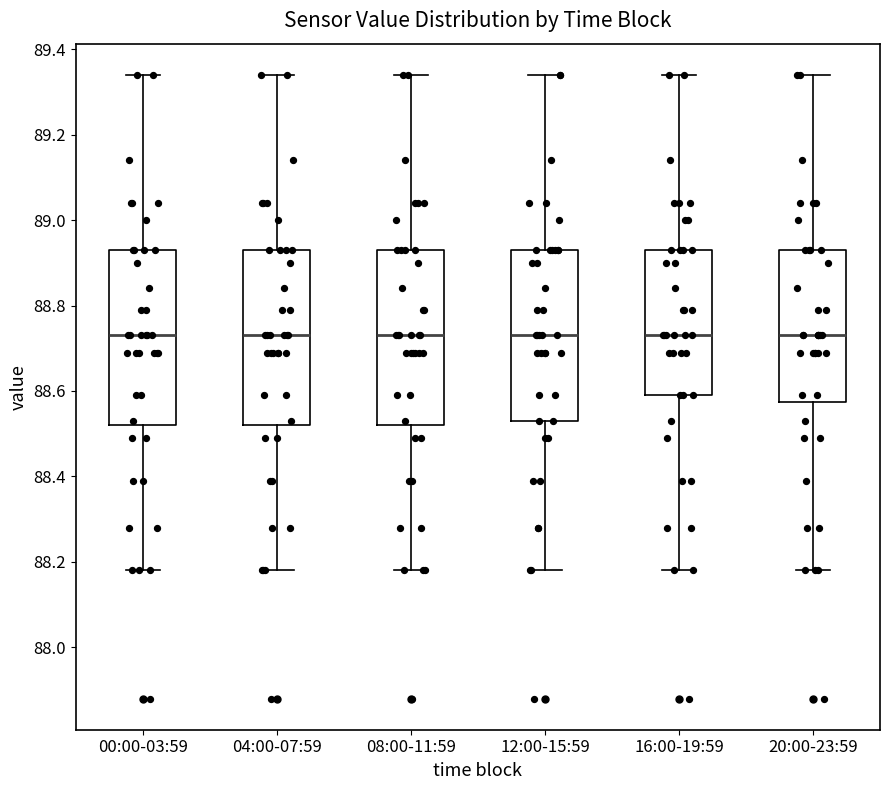

Reading left to right, read every box against the y-axis: the position of its median line, the range the box covers, and the ends of its whiskers. The values are not printed on the chart, so give them approximately, as read against the axis.

00:00-03:59: median 88.74, box 88.52 to 88.94, whiskers 88.18 to 89.34
04:00-07:59: median 88.74, box 88.52 to 88.94, whiskers 88.18 to 89.34
08:00-11:59: median 88.74, box 88.52 to 88.94, whiskers 88.18 to 89.34
12:00-15:59: median 88.74, box 88.54 to 88.94, whiskers 88.18 to 89.34
16:00-19:59: median 88.74, box 88.60 to 88.94, whiskers 88.18 to 89.34
20:00-23:59: median 88.74, box 88.58 to 88.94, whiskers 88.18 to 89.34